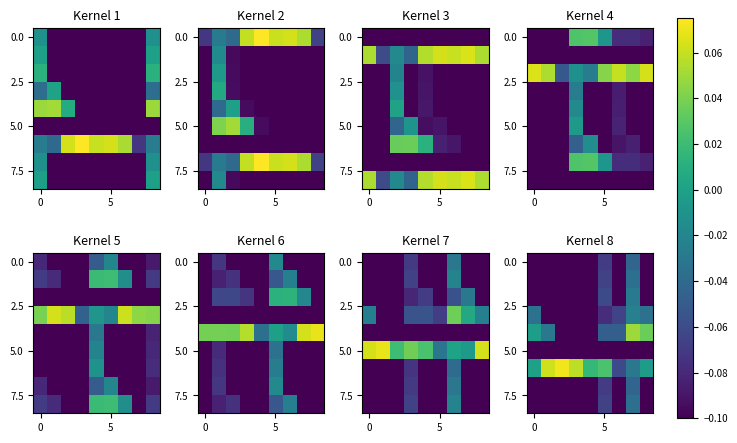

What is the sum of all 5.0 values?

-0.9